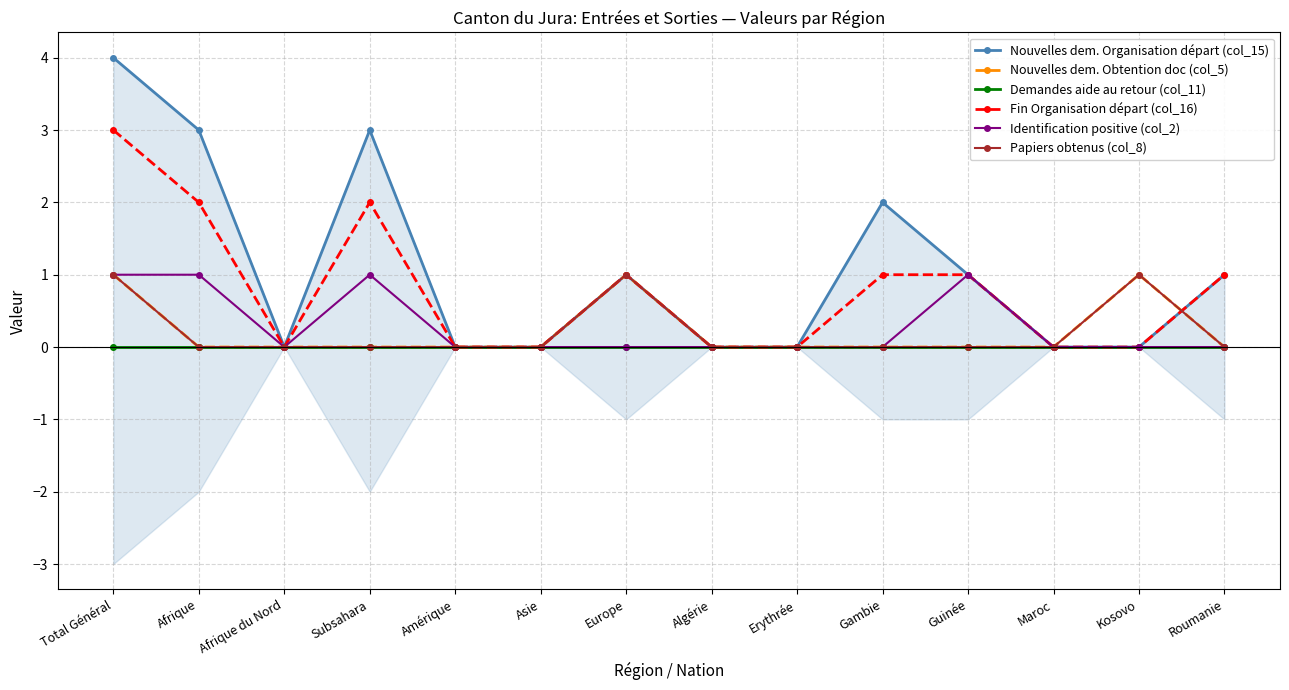

What is the difference between the second highest and second lowest values in the Identification positive (col_2) series?

1